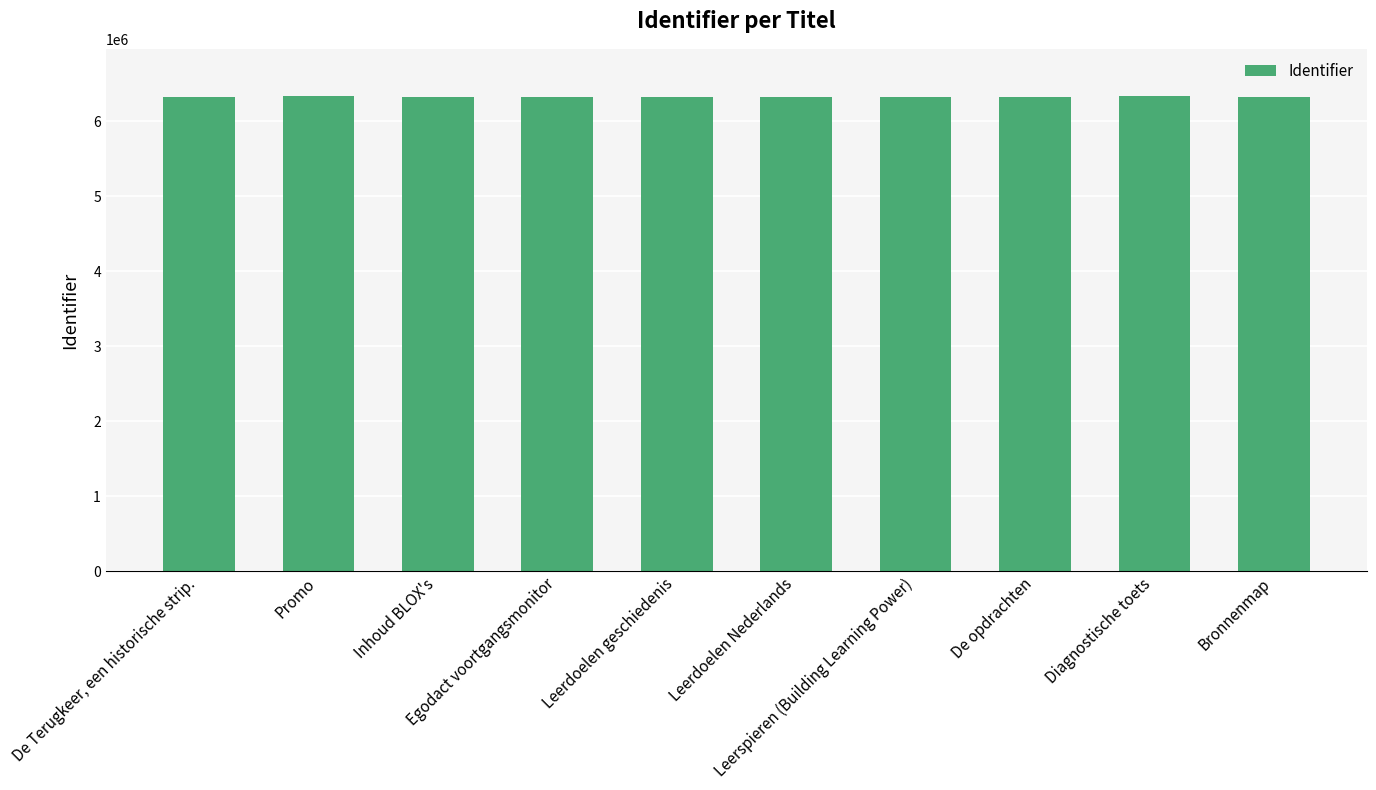

How many series are shown in this chart?

1